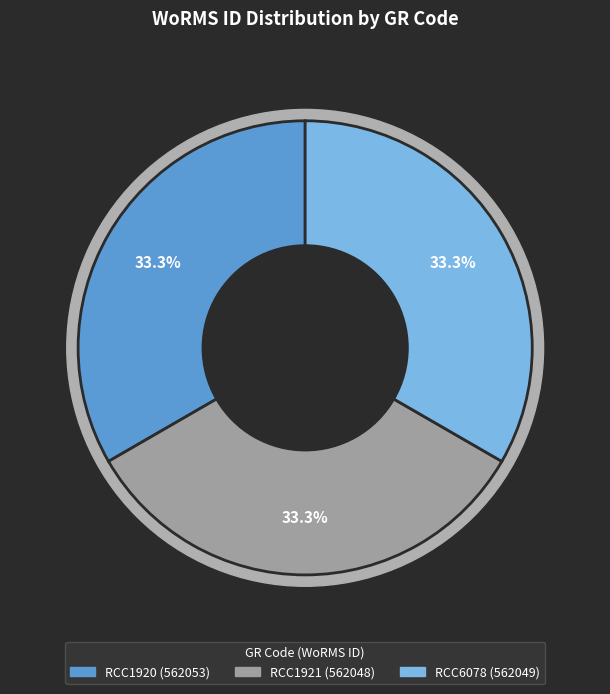

What is the ratio of the value at RCC6078 to the value at RCC1921?

1.0